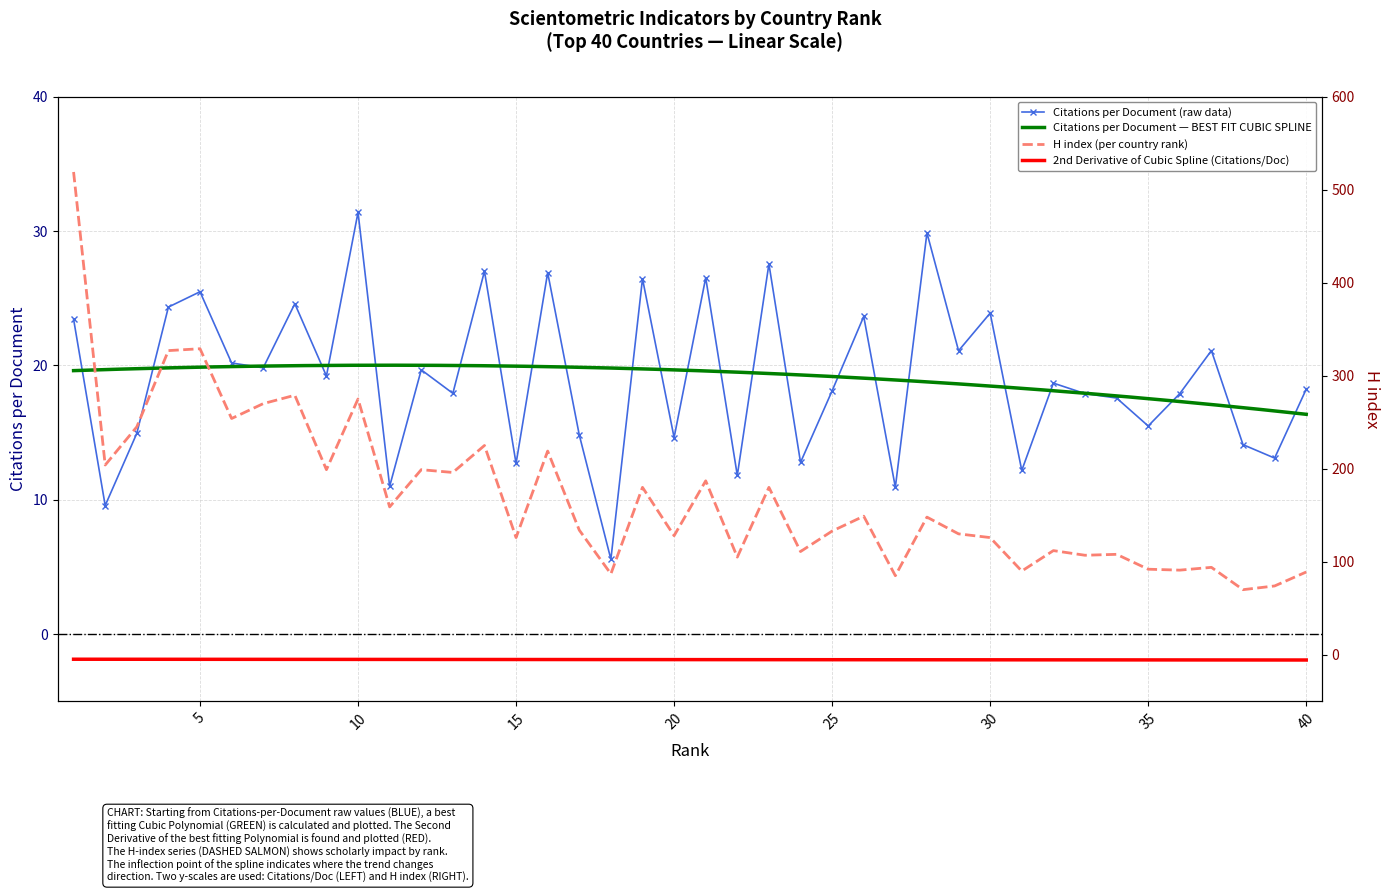

True or false: H index has a value of 156.3 at 36.

False